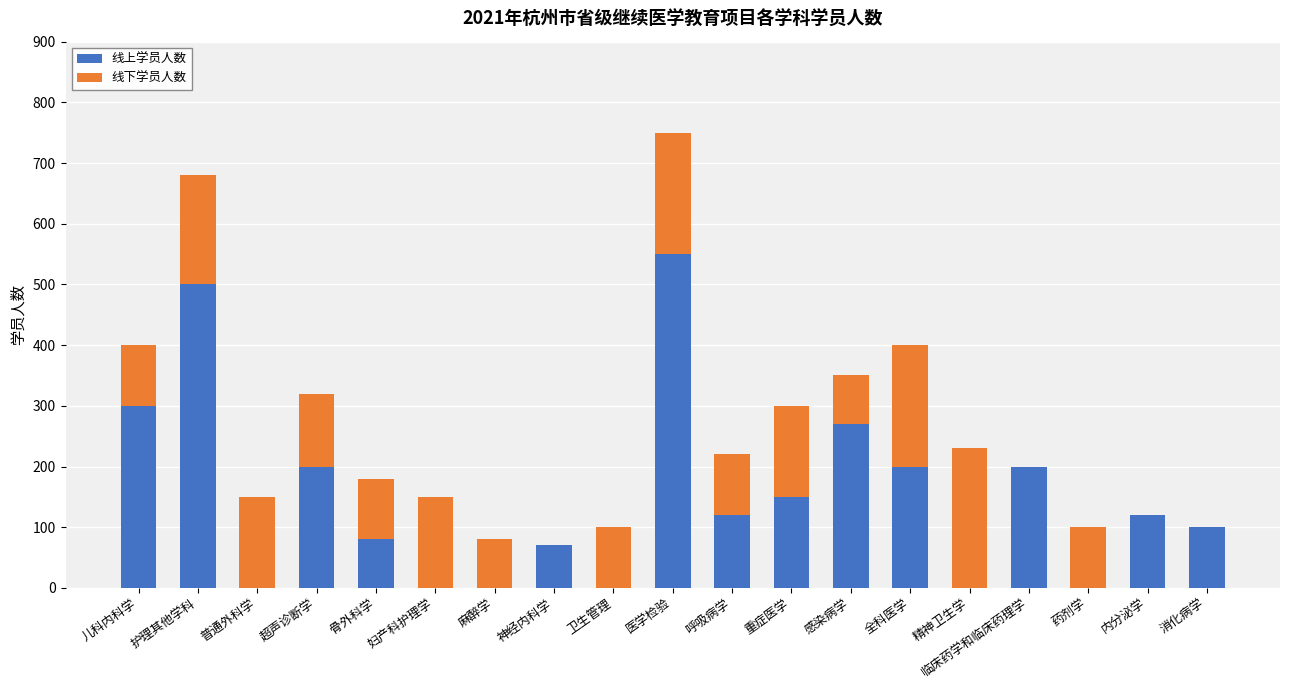

What is the sum of the 线上学员人数 values at 呼吸病学 and 临床药学和临床药理学?

320